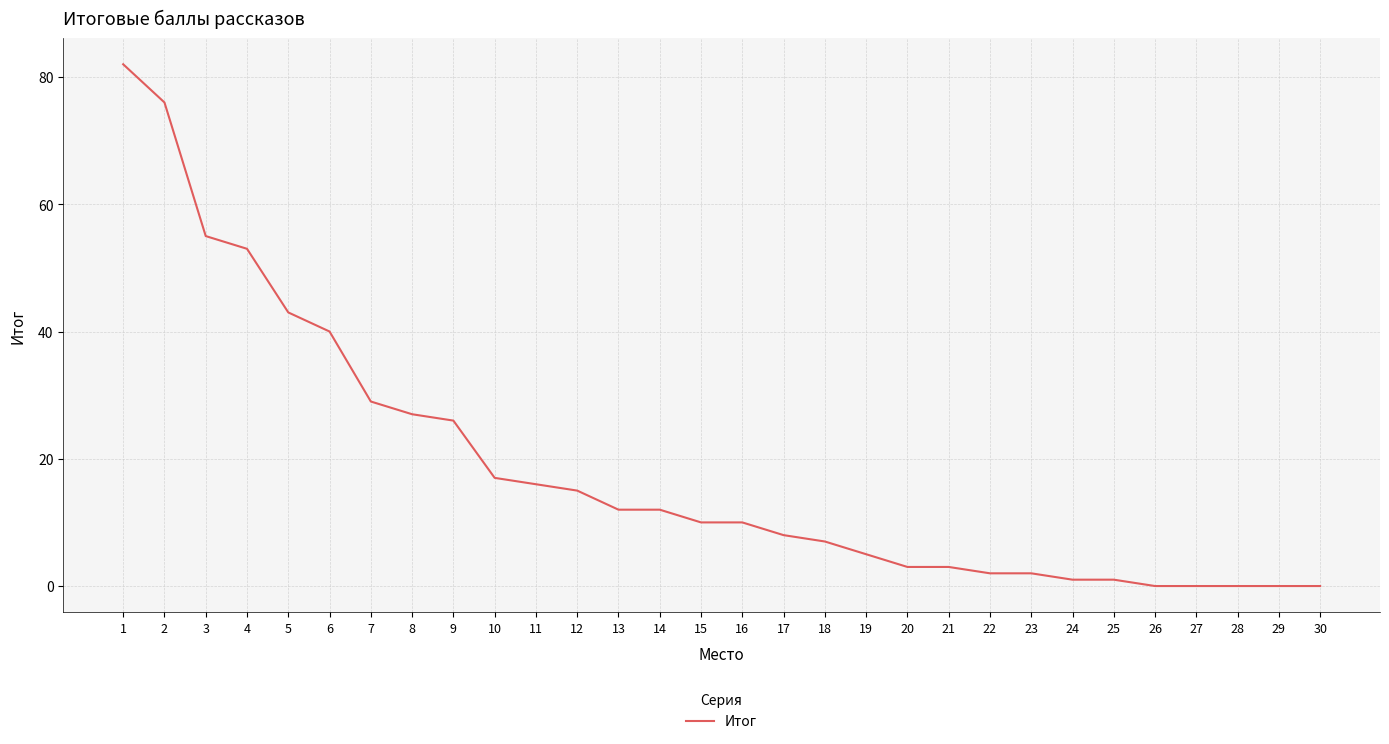

What is the approximate value at 17?

8